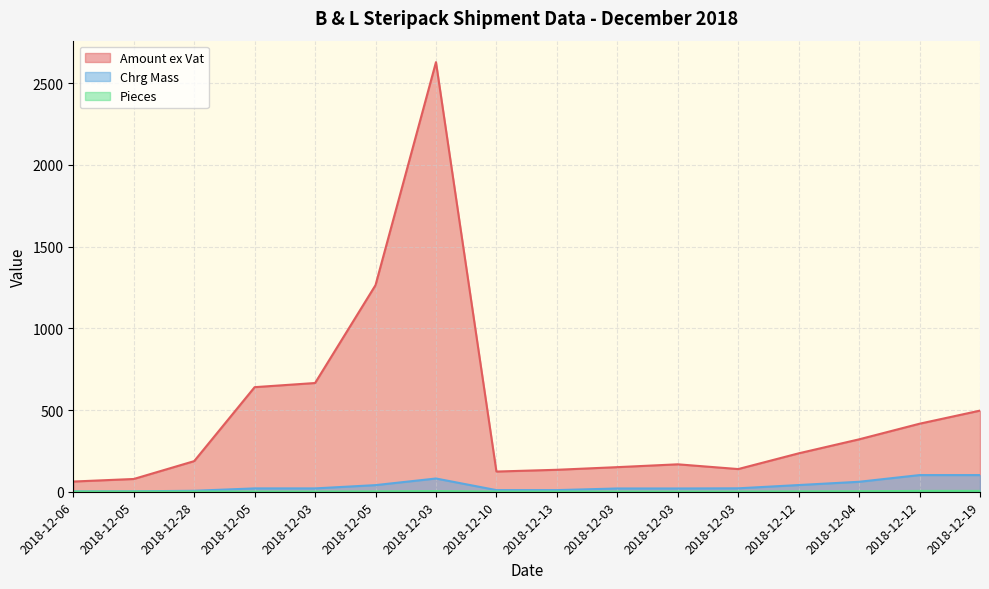

How many Pieces values are between 1 and 3?

13